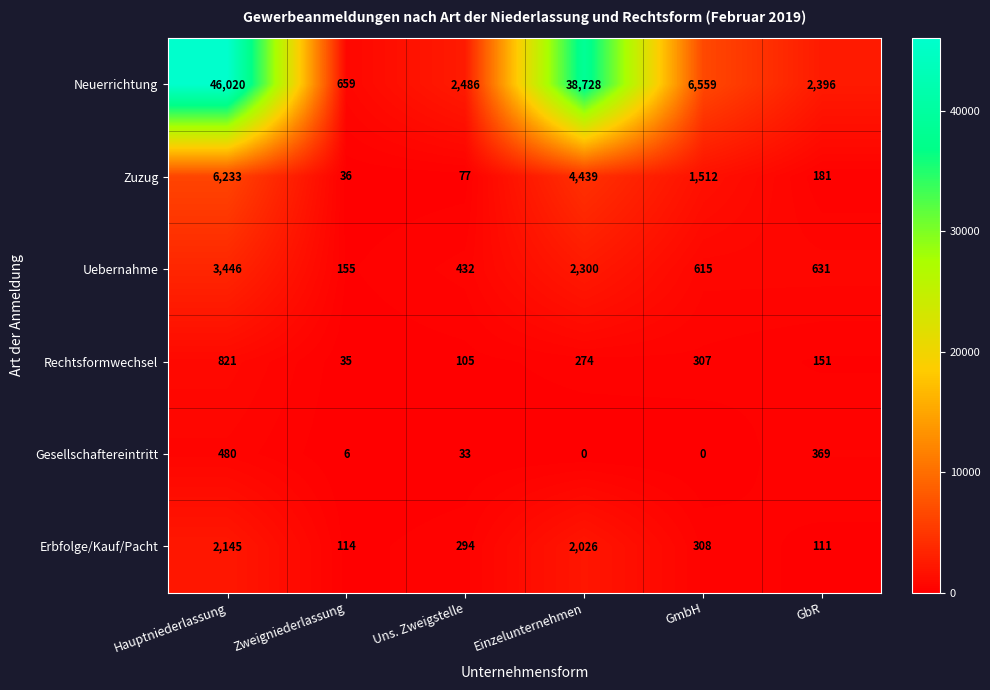

What is the approximate value of Neuerrichtung at Uns. Zweigstelle, to the nearest 100?

2500